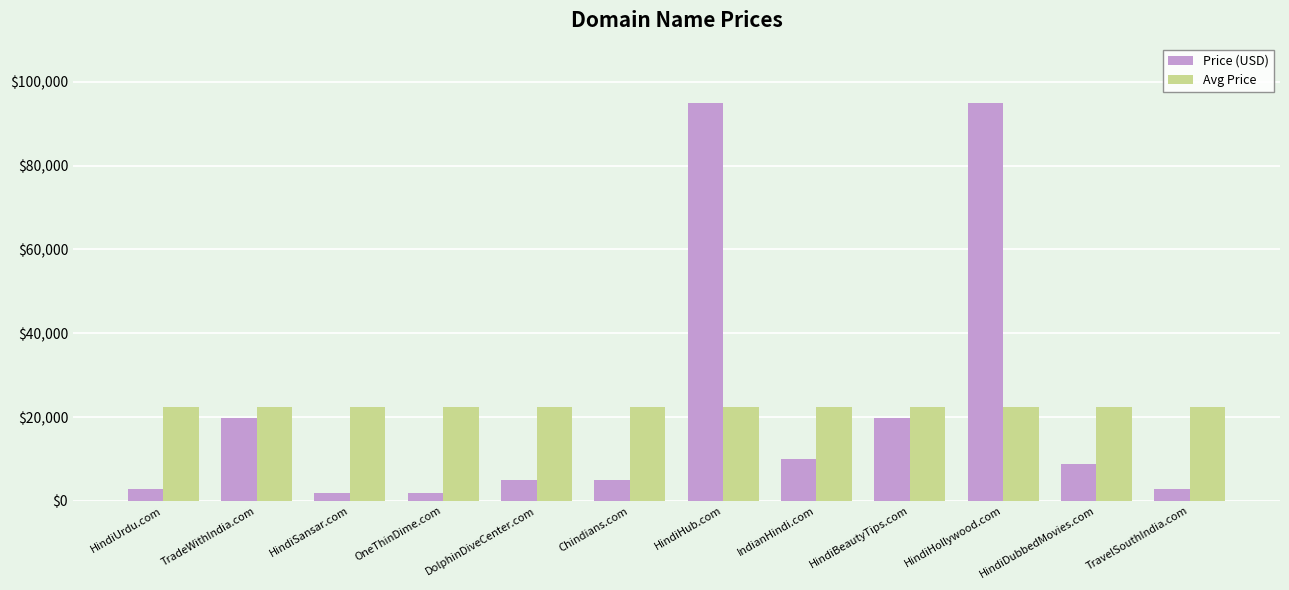

Rank the series by their maximum value, from highest to lowest.

Price (USD), Avg Price